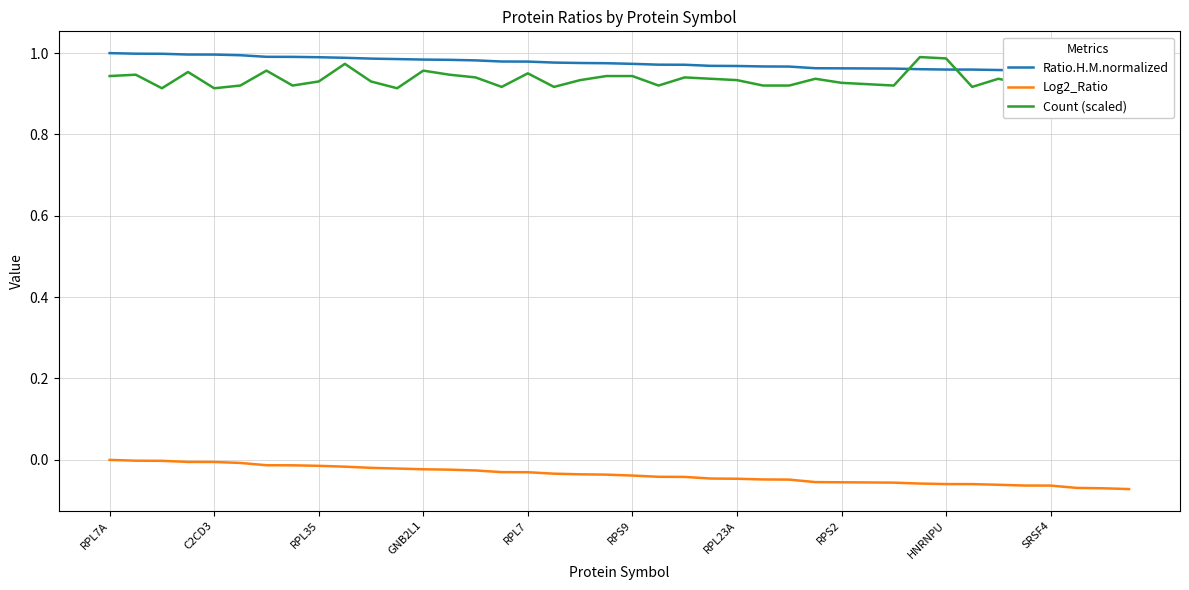

True or false: Count (scaled) and Log2_Ratio intersect in this chart.

False